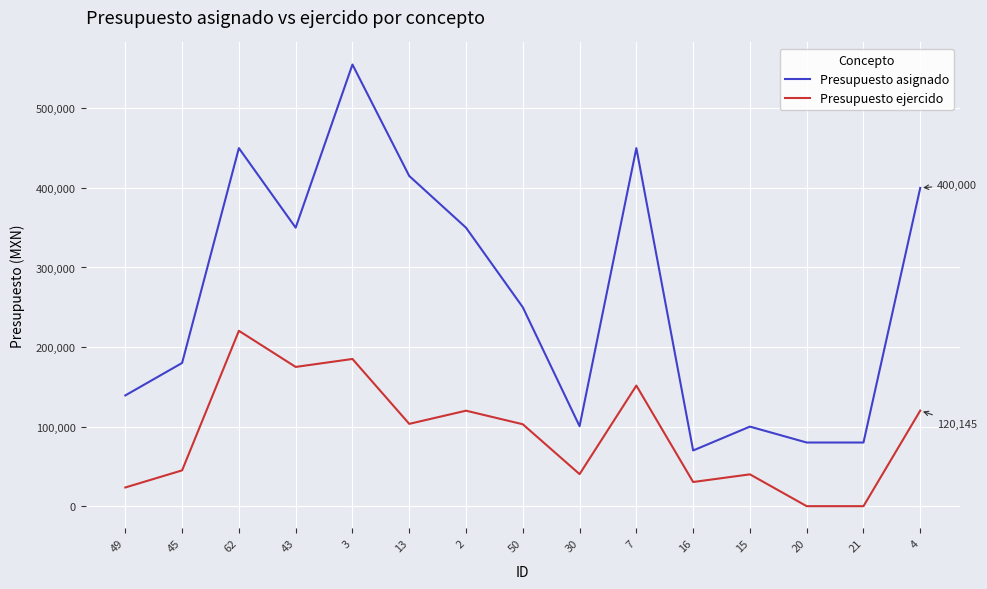

What is the difference between the Presupuesto ejercido values at 20 and 43?

175000.0